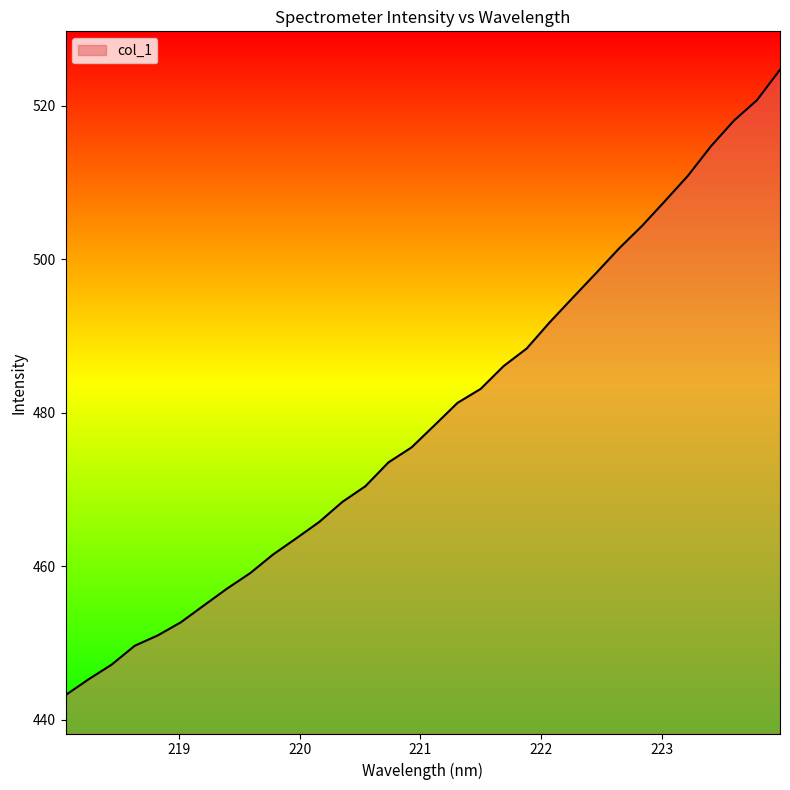

What is the maximum value shown in the chart?

524.7